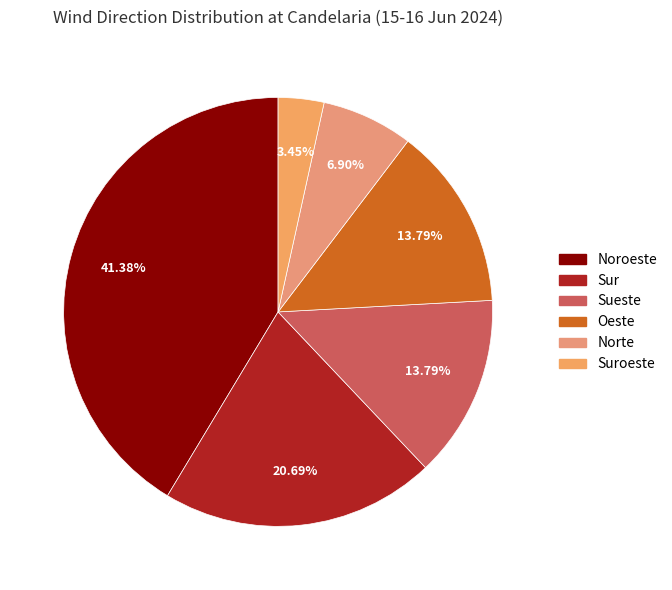

Count the number of slices in the pie.

6